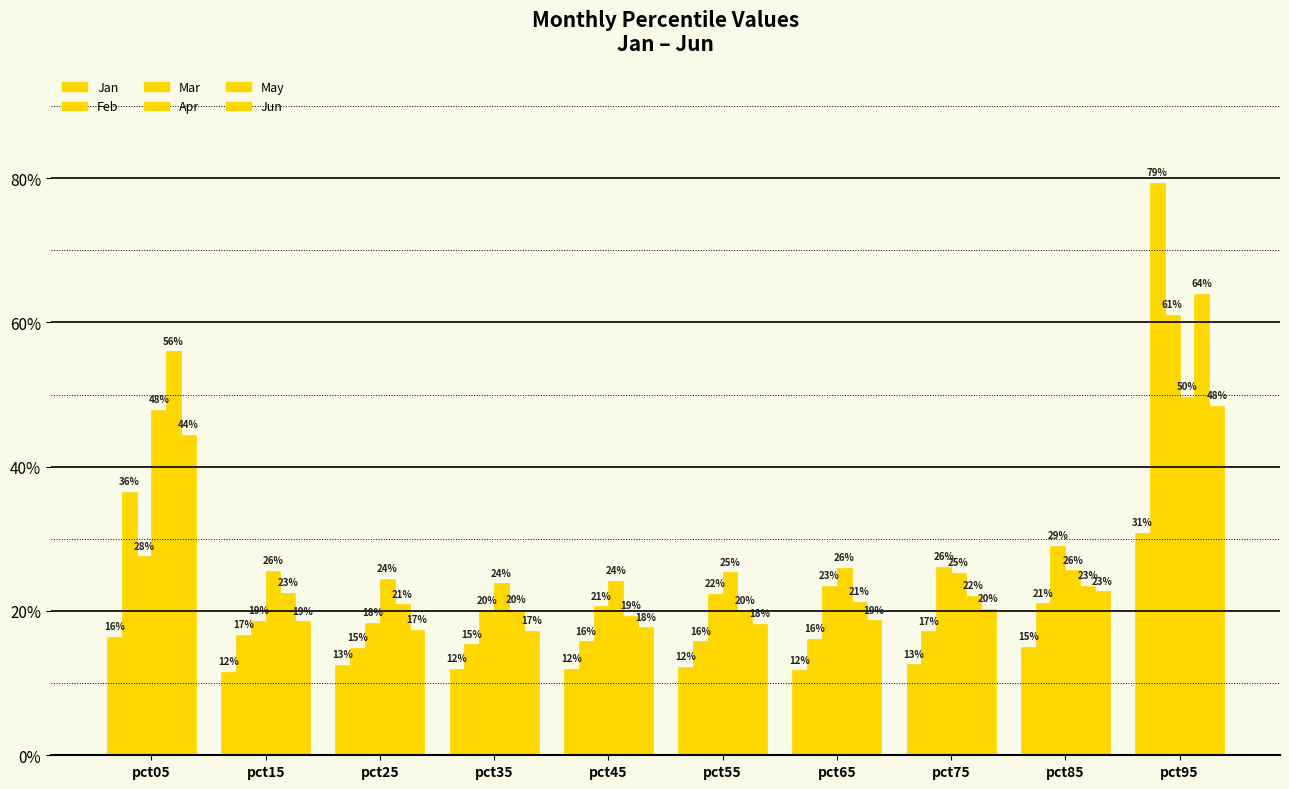

At which category is the sum across all series the highest?

pct95